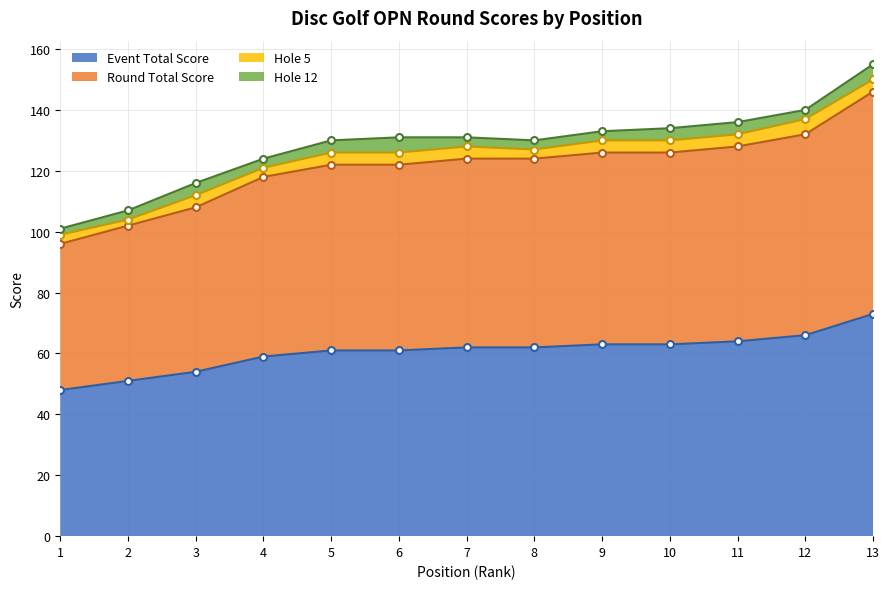

How many values in the event_total_score series exceed 62?

5